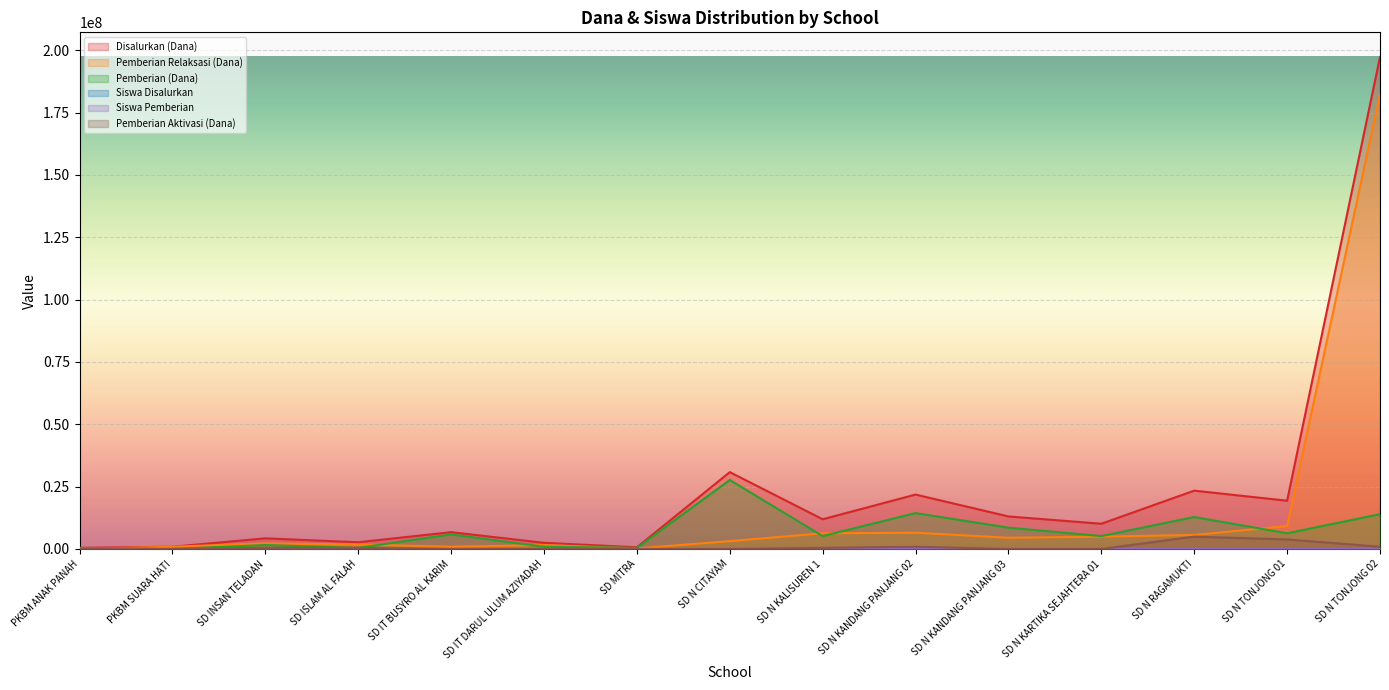

How many data points does each series have?

15